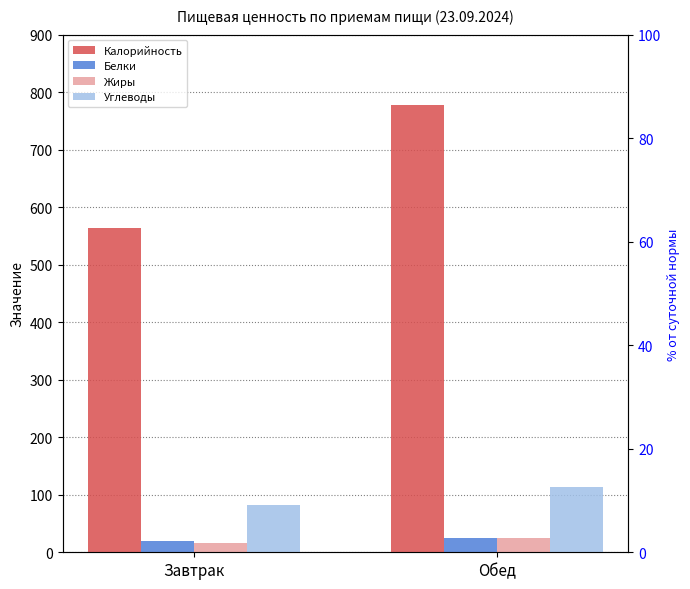

True or false: Углеводы has a value of 36 at Обед.

False